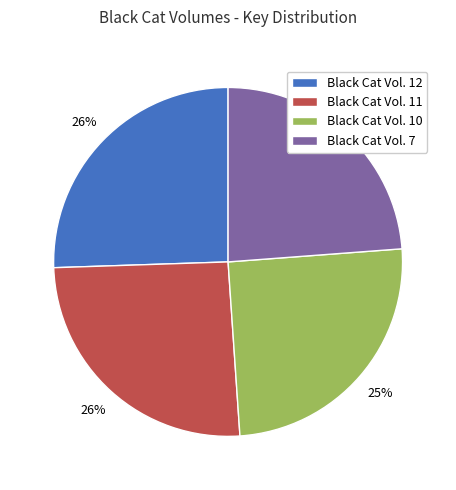

To the nearest percent, what is the average slice percentage?

25%